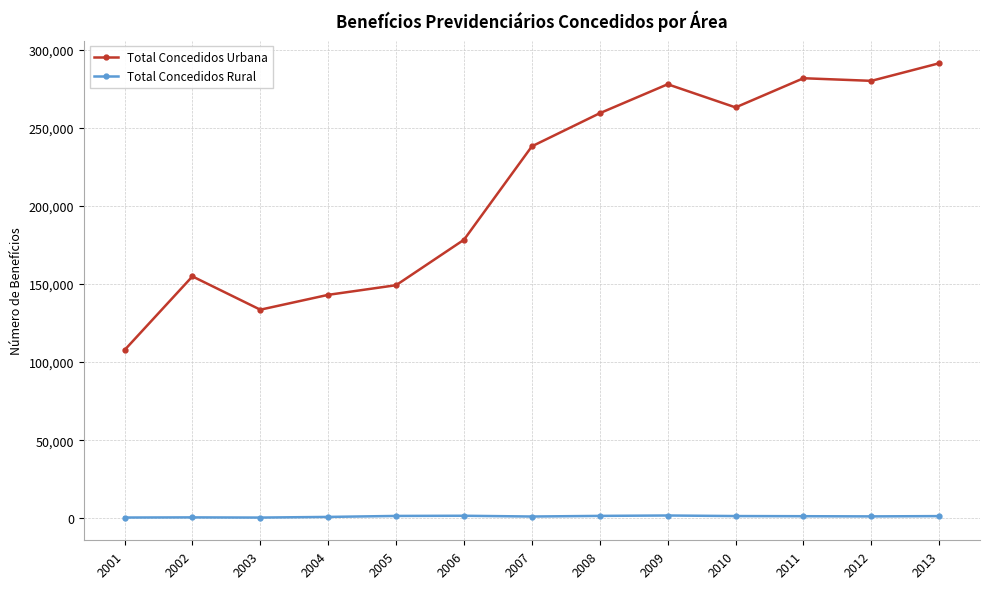

At how many categories does at least one series exceed 46050?

13